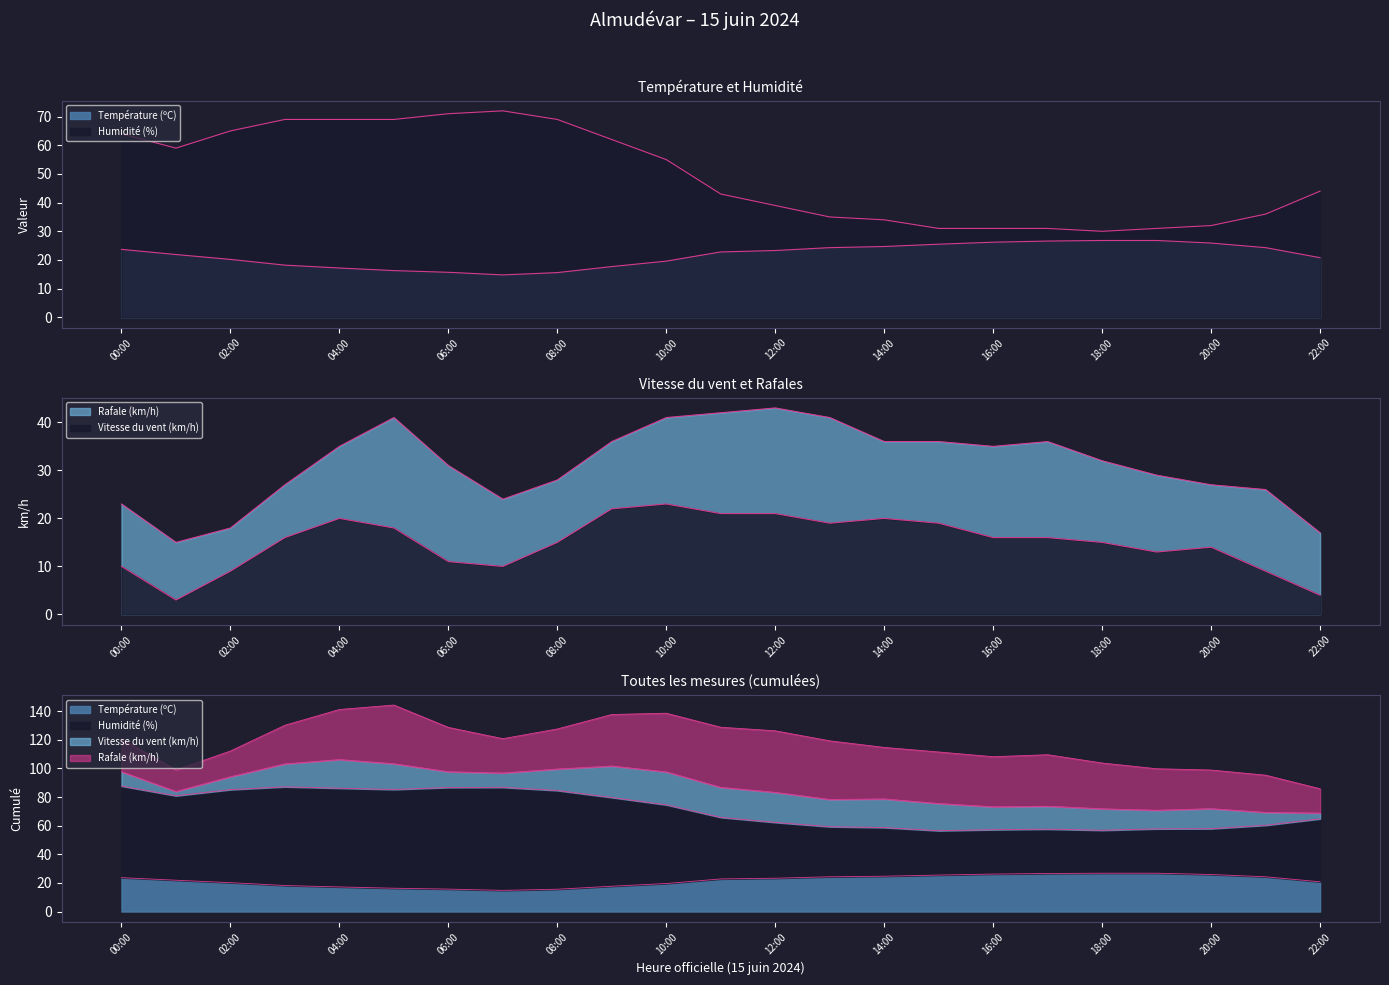

What position from the right is 19:00?

4